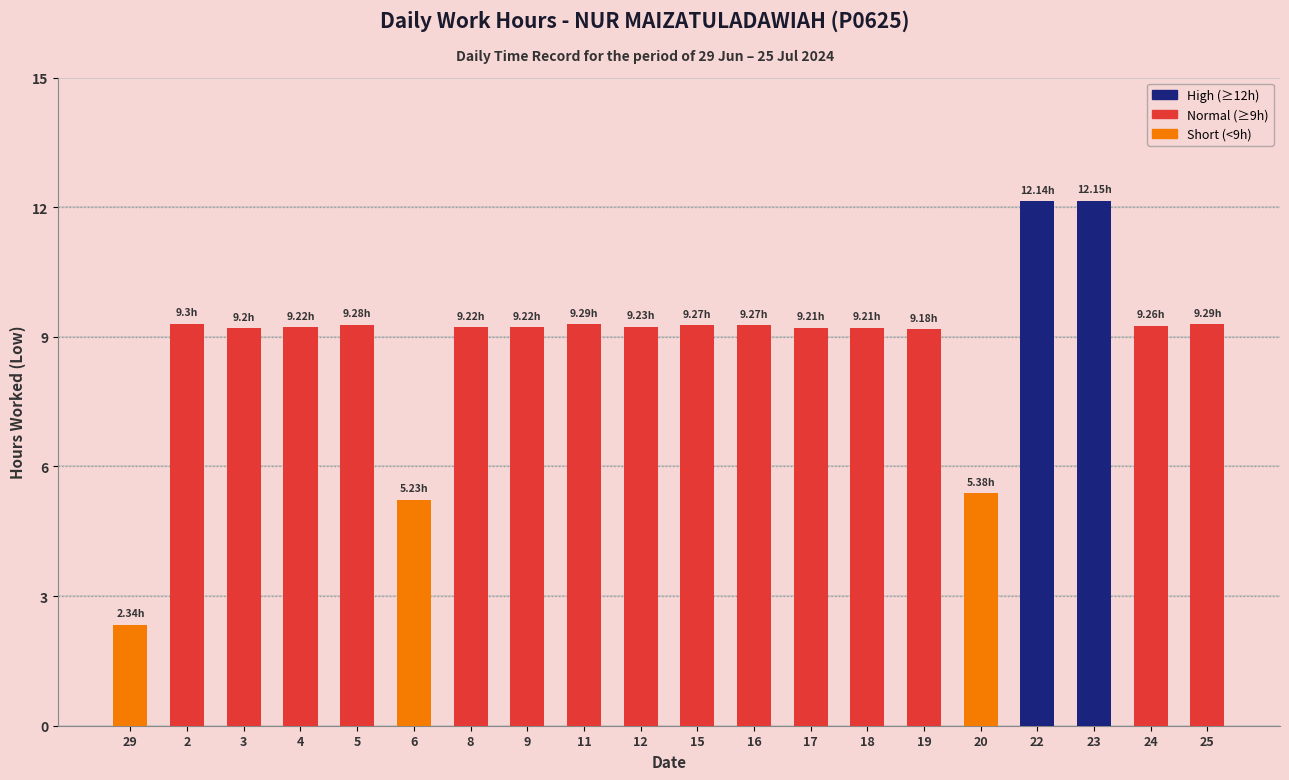

What is the average value?

8.8